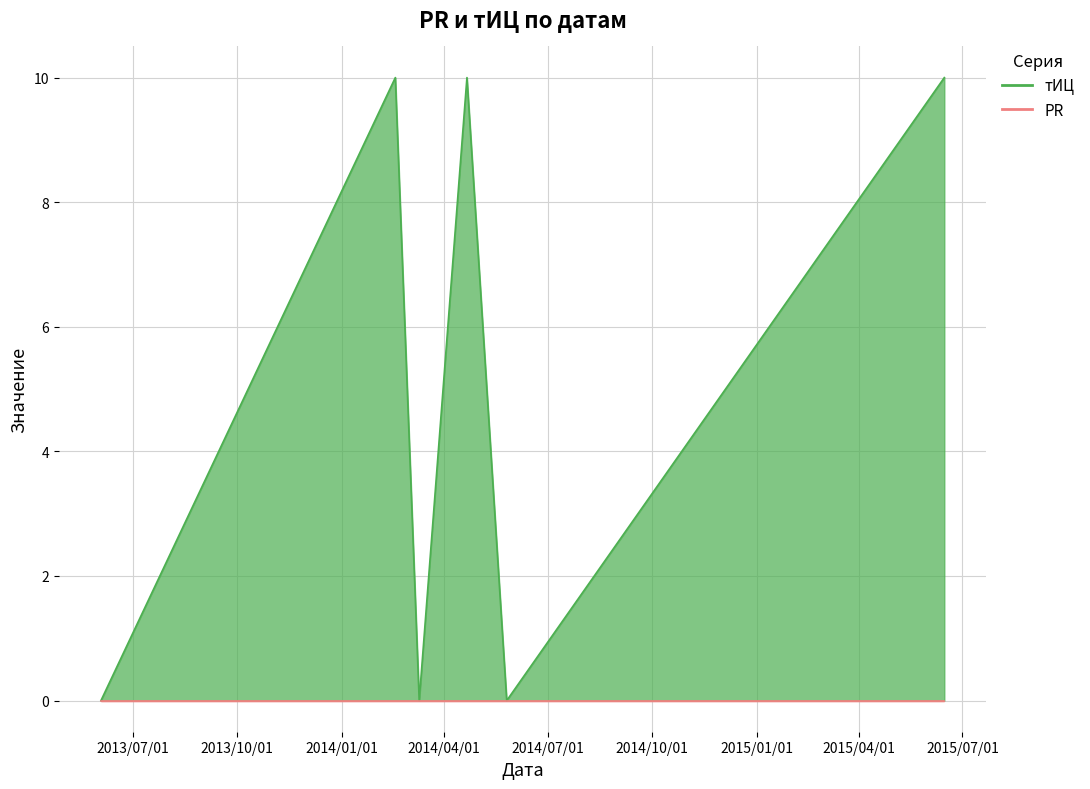

Is it true that the value at 2014-04-21 is 10?

True